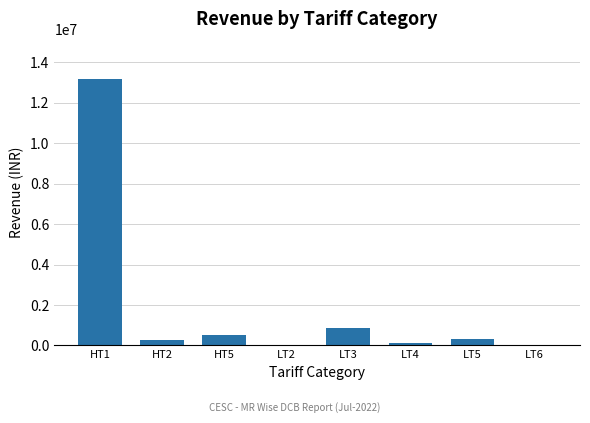

What is the greatest value displayed?

13184680.0